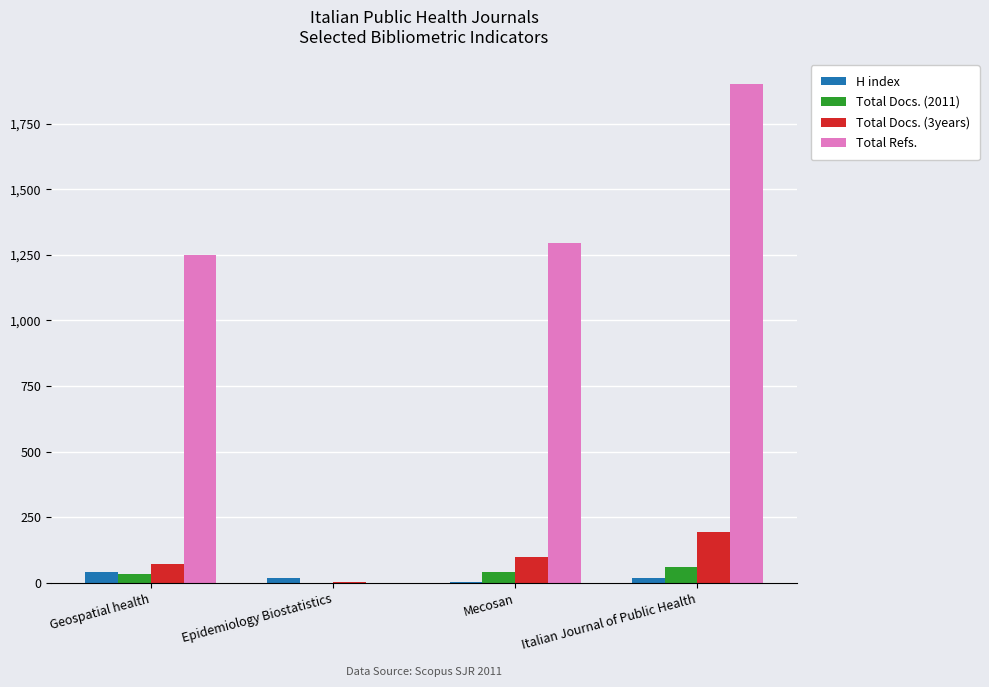

Which series changed the most between Epidemiology Biostatistics and Mecosan?

Total Refs.